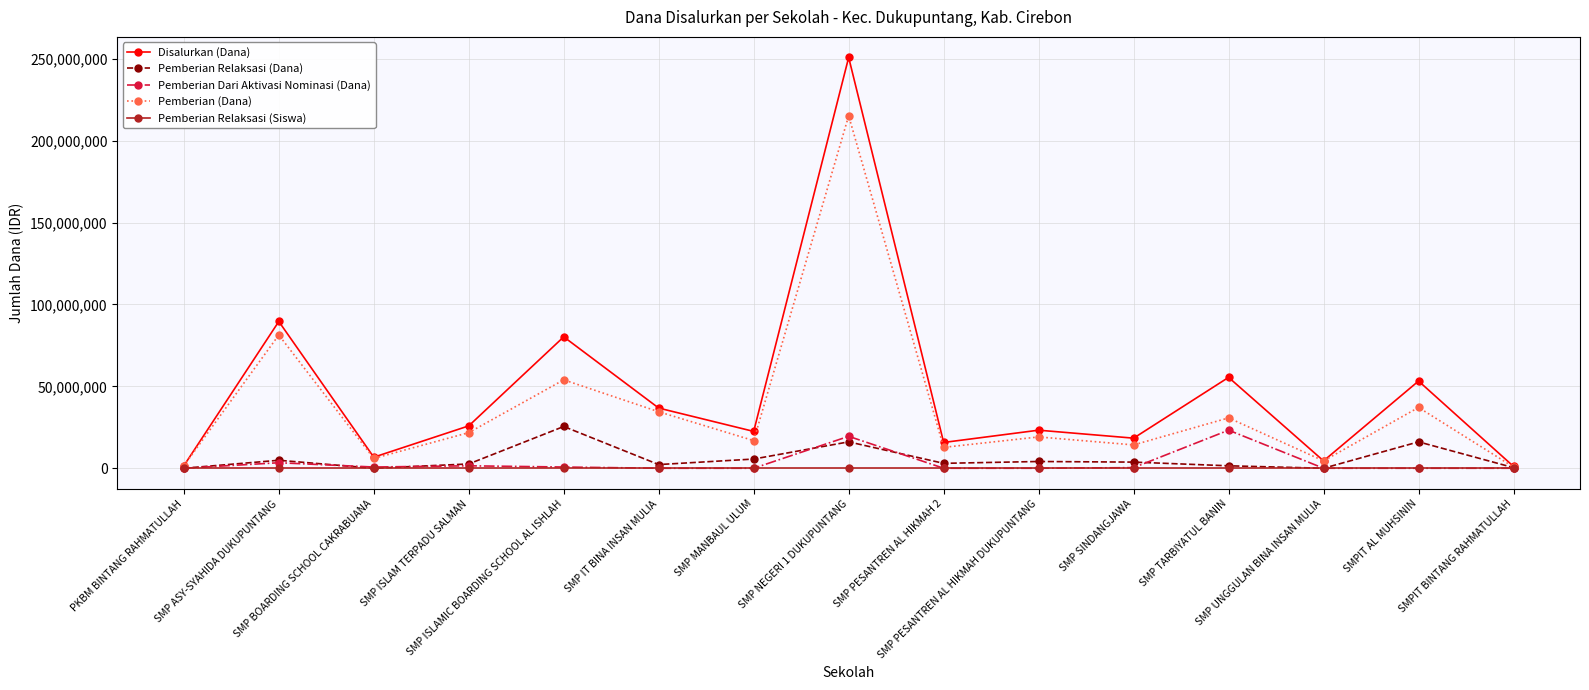

Is the value of Disalurkan (Dana) at SMP MANBAUL ULUM greater than the value of Pemberian Relaksasi (Siswa) at SMP ASY-SYAHIDA DUKUPUNTANG?

Yes